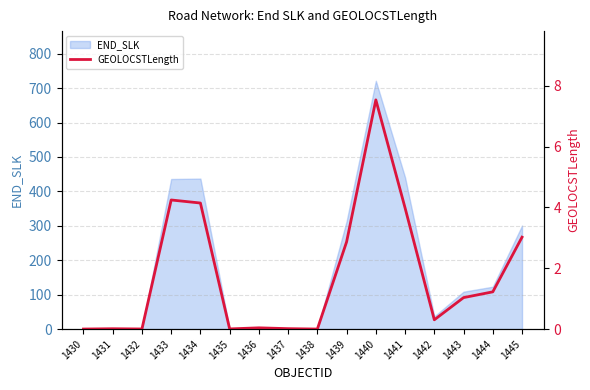

What is the average value?

1.8